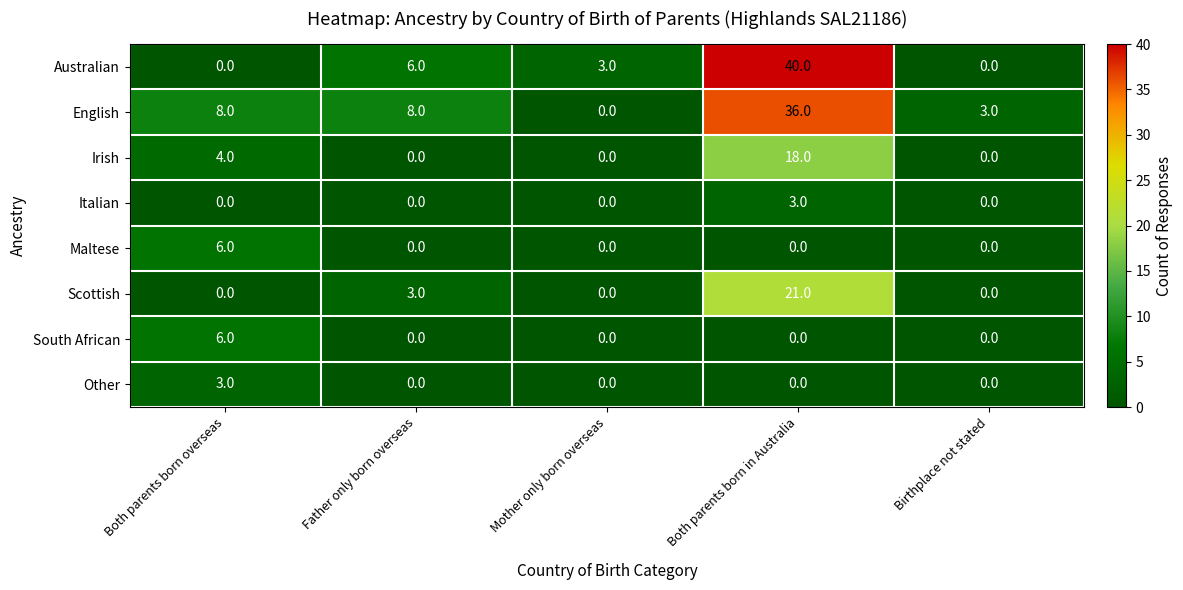

The value of English at Both parents born overseas is 8. True or false?

True